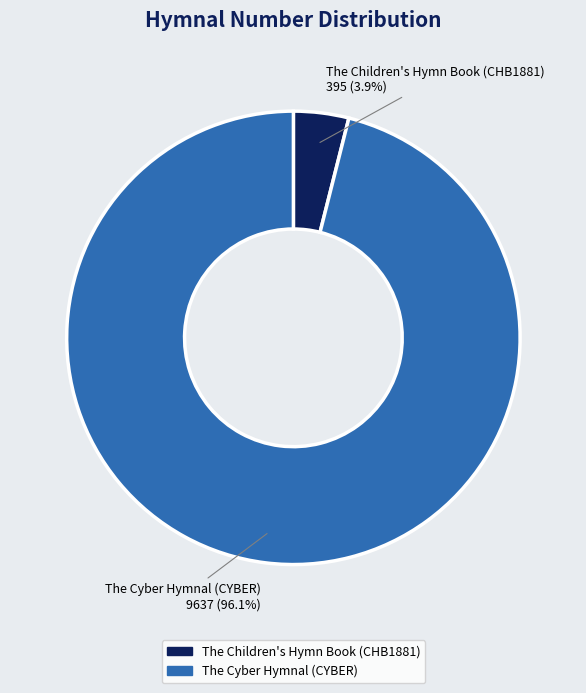

To the nearest percent, what percentage of the pie is The Cyber Hymnal (CYBER)?

96%